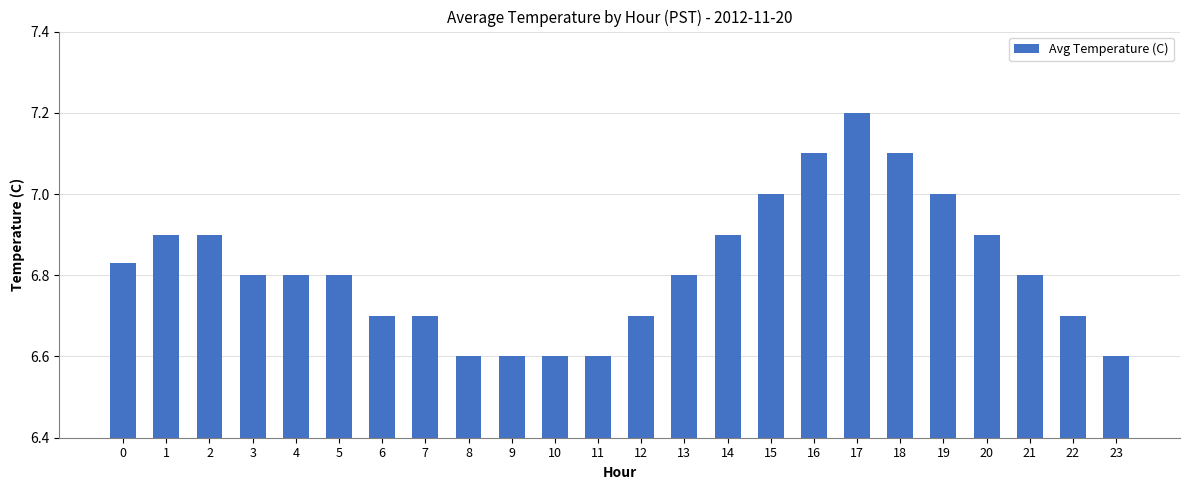

Is it true that the value at 15 is 4.4?

False